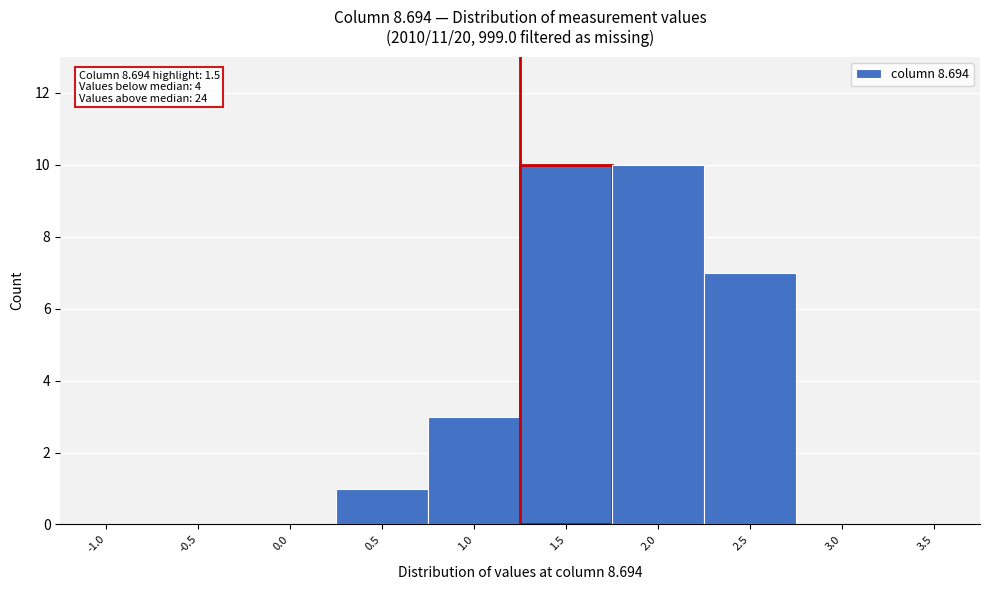

Reading right to left, transcribe all the data shown in this chart.

3.5=0	3.0=0	2.5=7	2.0=10	1.5=10	1.0=3	0.5=1	0.0=0	-0.5=0	-1.0=0